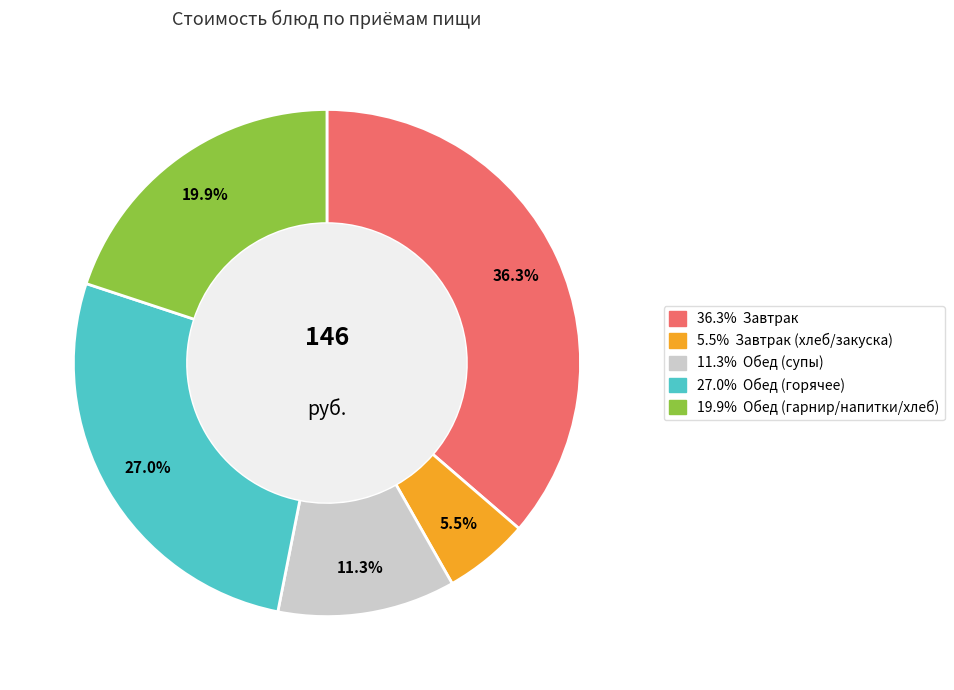

How many segments does this pie chart have?

5